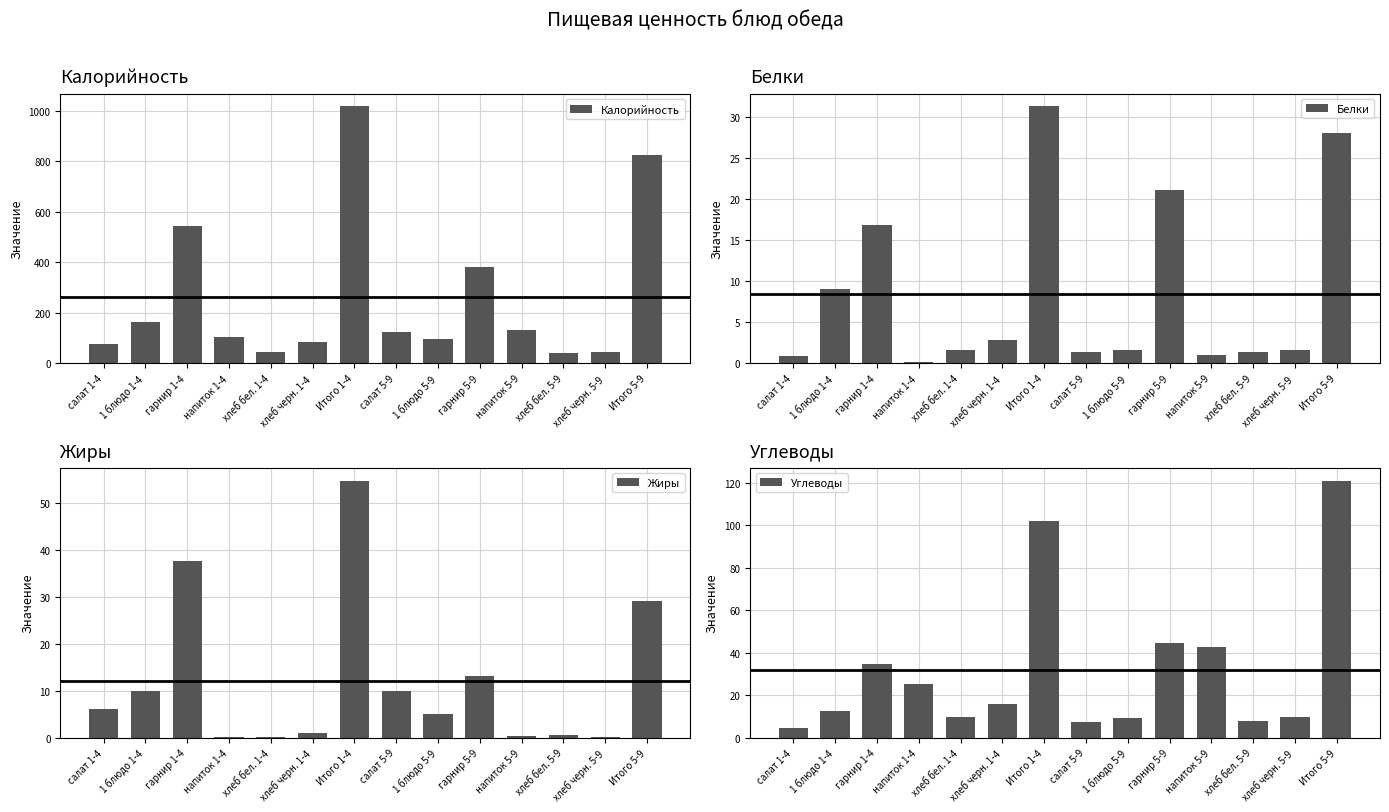

What is the difference between the second highest and second lowest values in the Белки series?

27.3